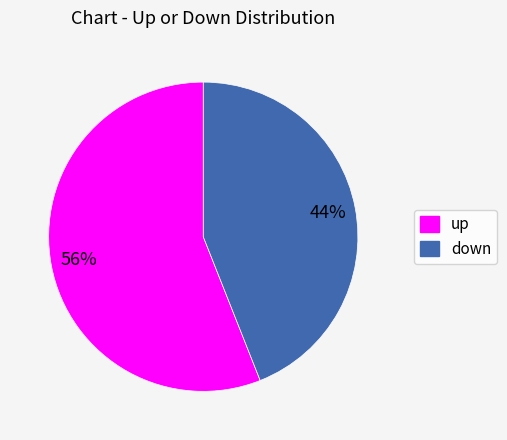

How many segments does this pie chart have?

2